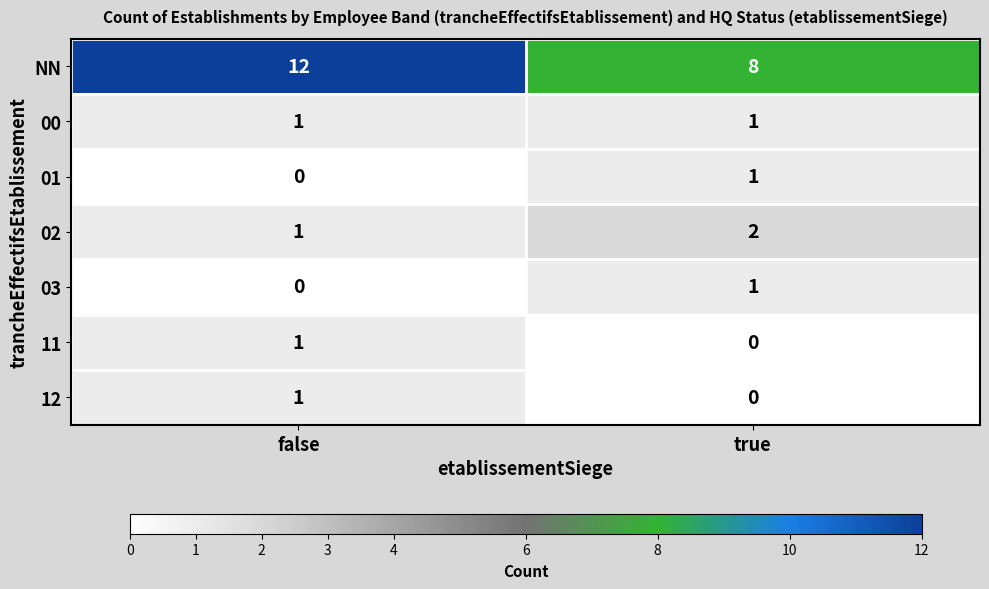

Reading left to right, list all the values displayed in this chart.

NN: 12	8
00: 1	1
01: 0	1
02: 1	2
03: 0	1
11: 1	0
12: 1	0